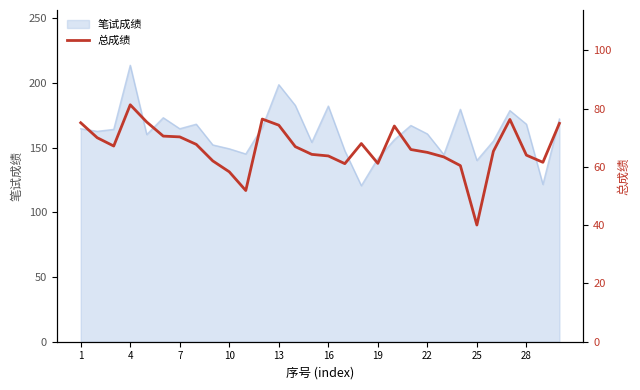

How many lines are shown in the chart?

1